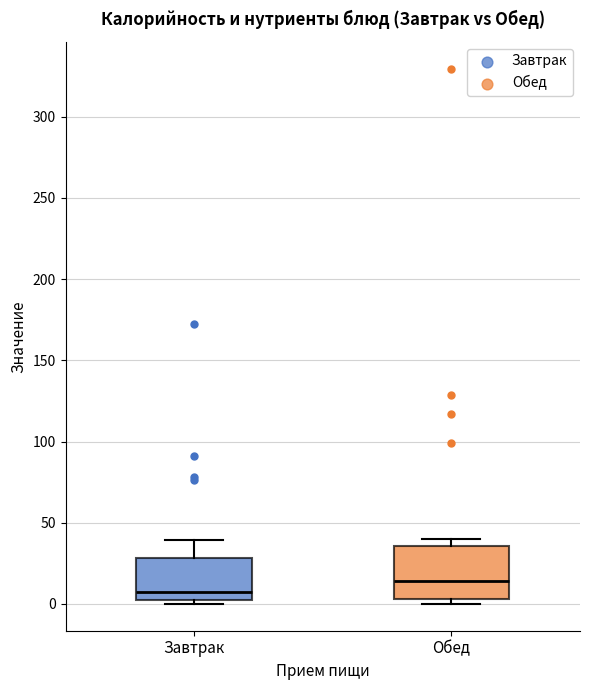

Reading left to right, read every box against the y-axis: the position of its median line, the range the box covers, and the ends of its whiskers. The values are not printed on the chart, so give them approximately, as read against the axis.

Завтрак: median 10, box 5 to 30, whiskers 0 to 40
Обед: median 15, box 5 to 35, whiskers 0 to 40